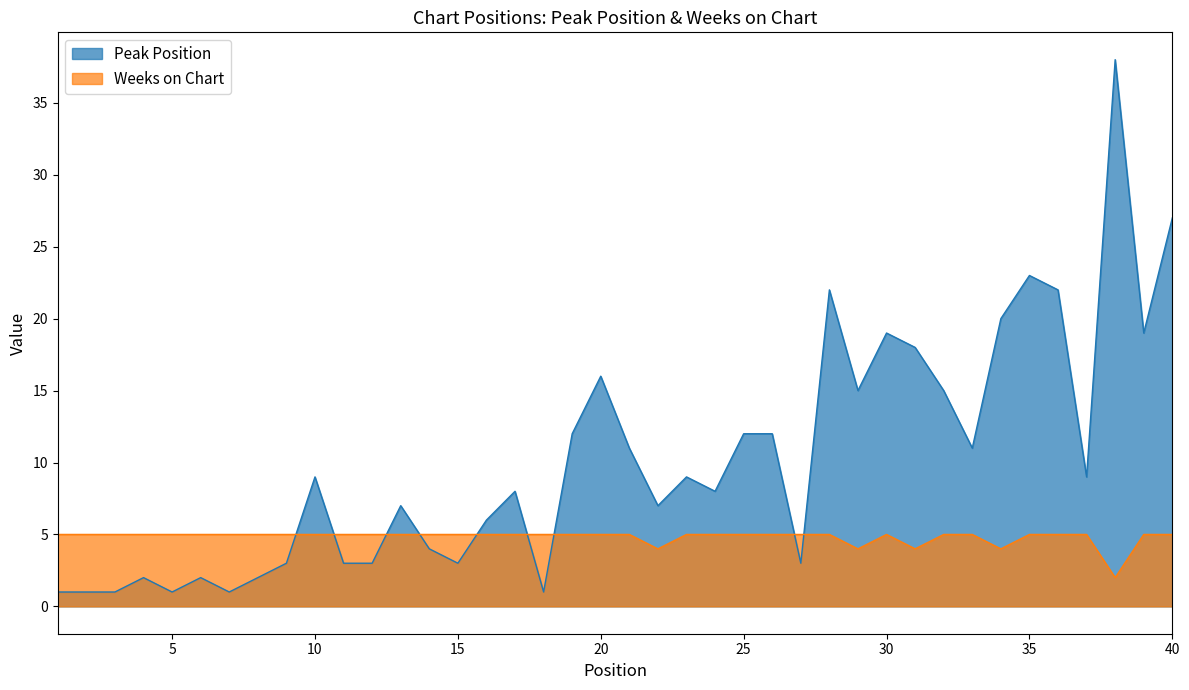

What is the total value across all series at 32?

20